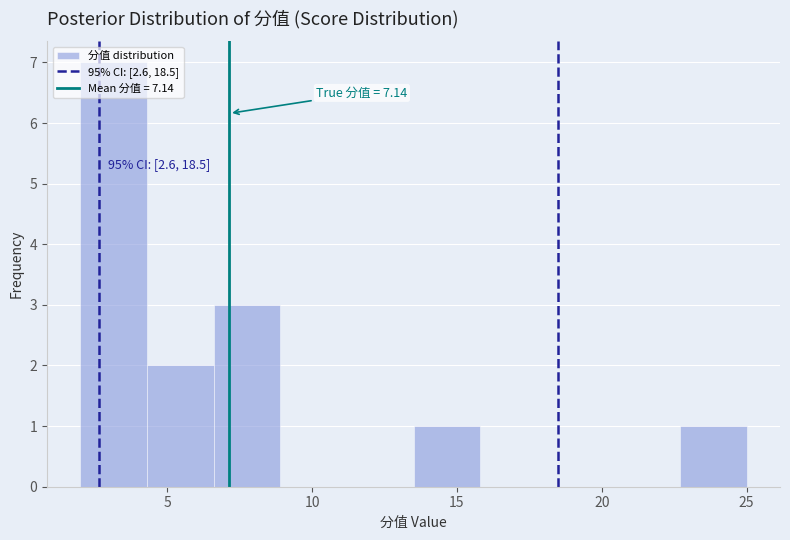

Over which range of the x-axis is the bar tallest?

2.0 to 4.3